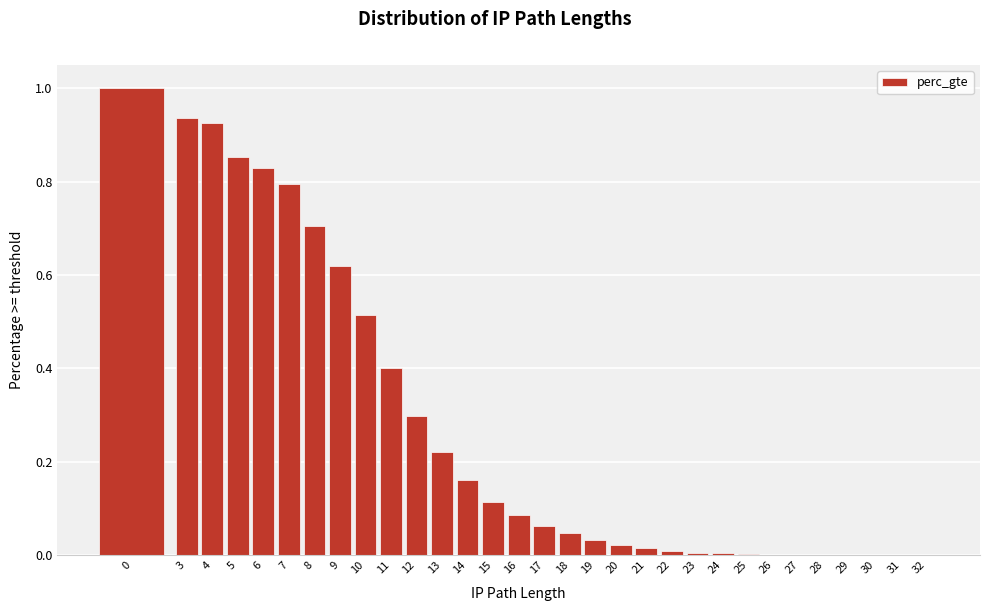

Which has a higher value, 15 or 17?

15